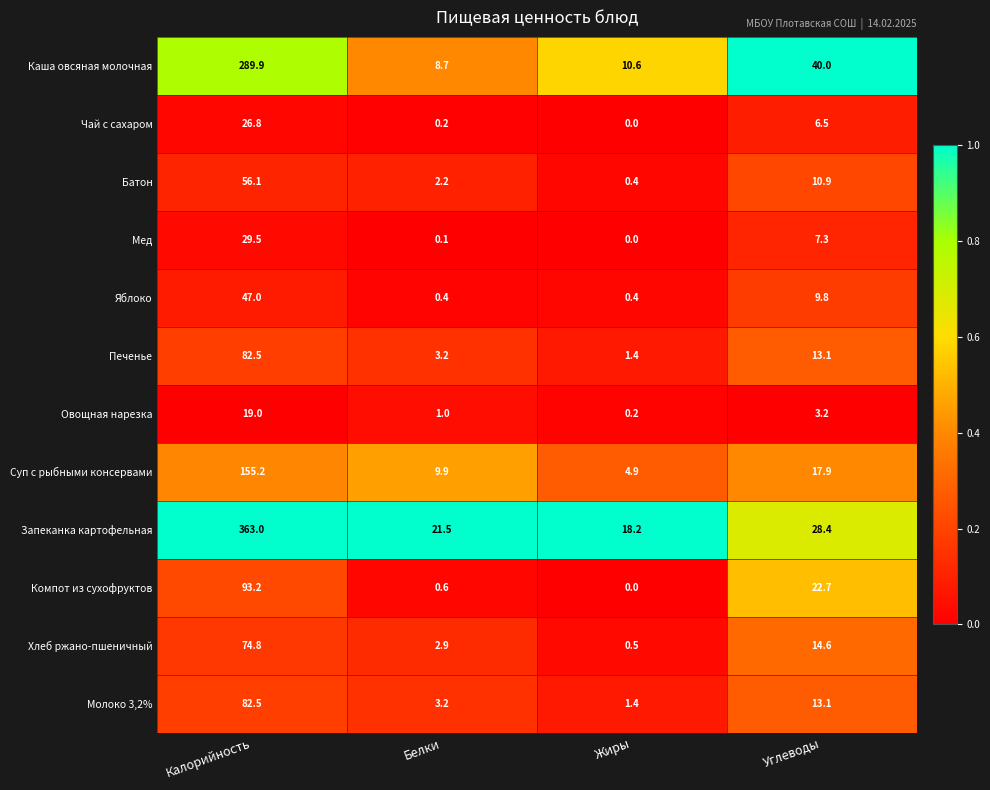

Is it true that Овощная нарезка equals 1.0 at Белки?

True